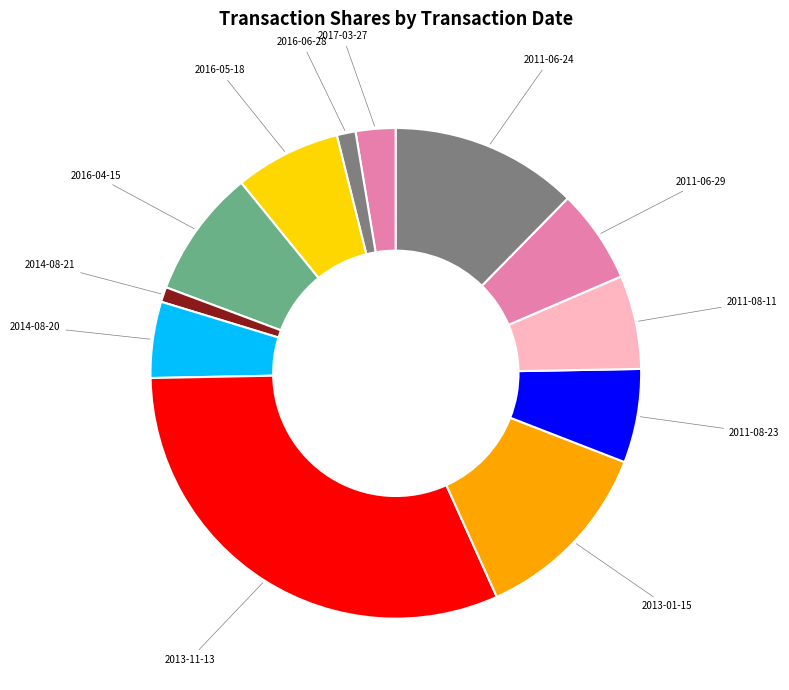

How many slices are in this pie chart?

12